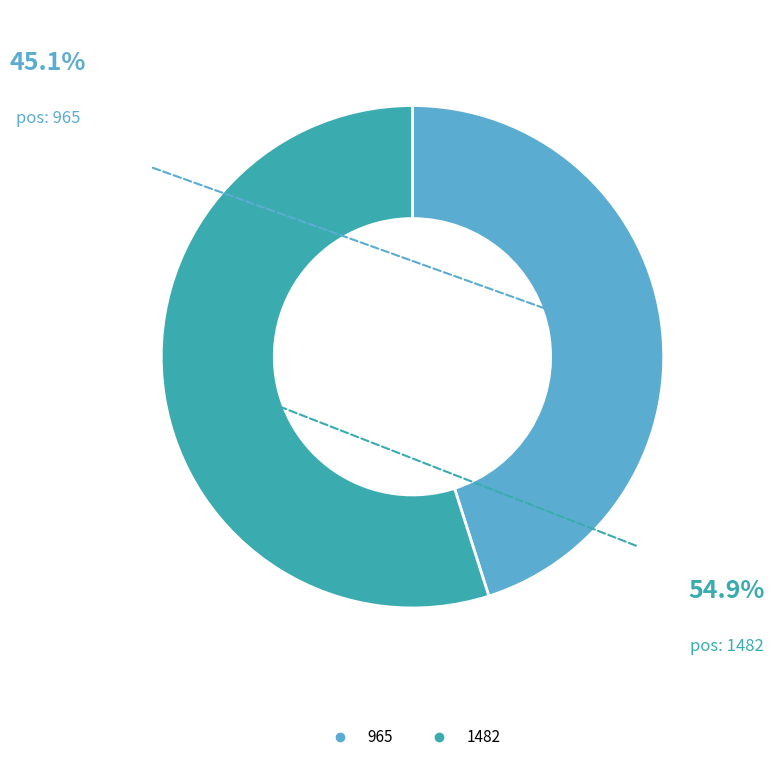

What is the majority slice?

1482